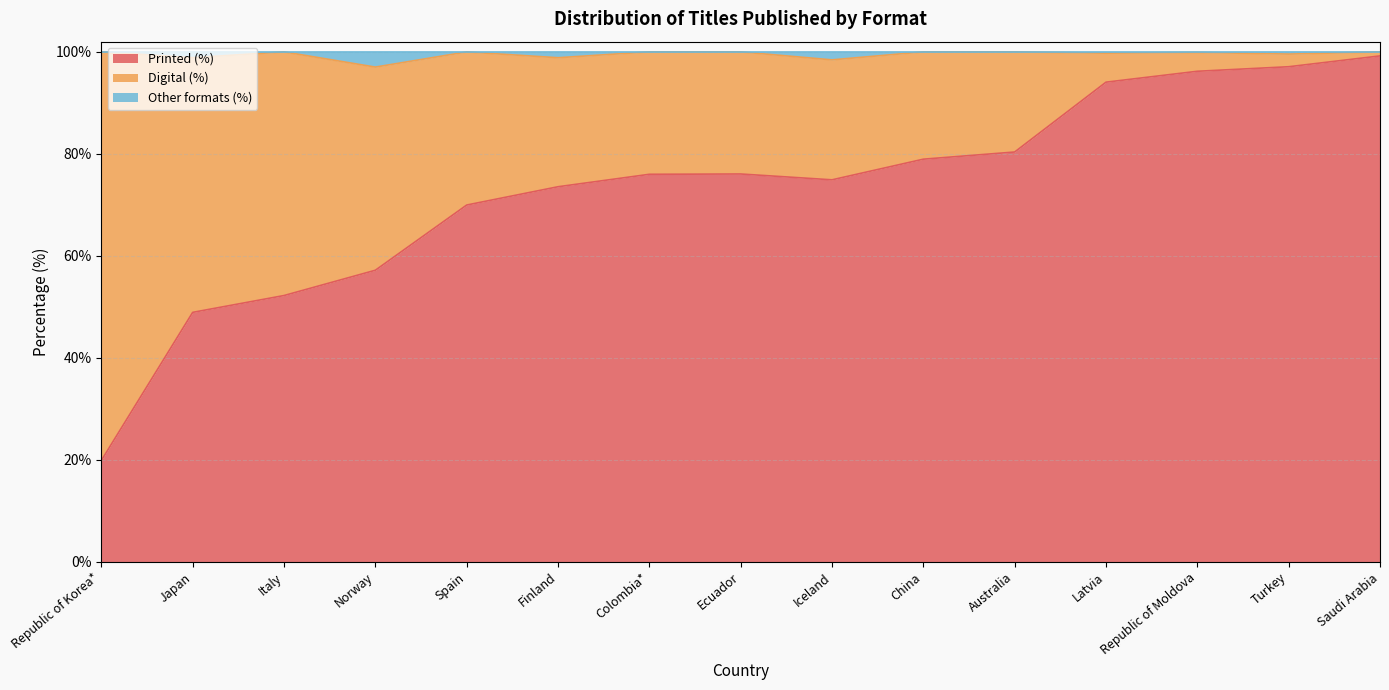

The value of Printed (%) at Norway is 57.2. True or false?

True